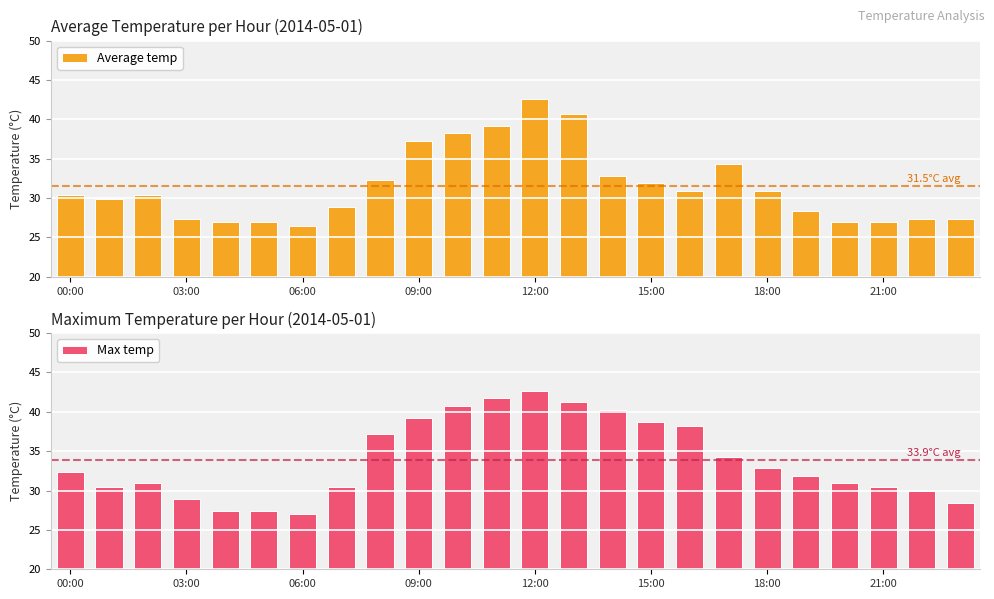

What is the maximum value for Average temp?

42.6